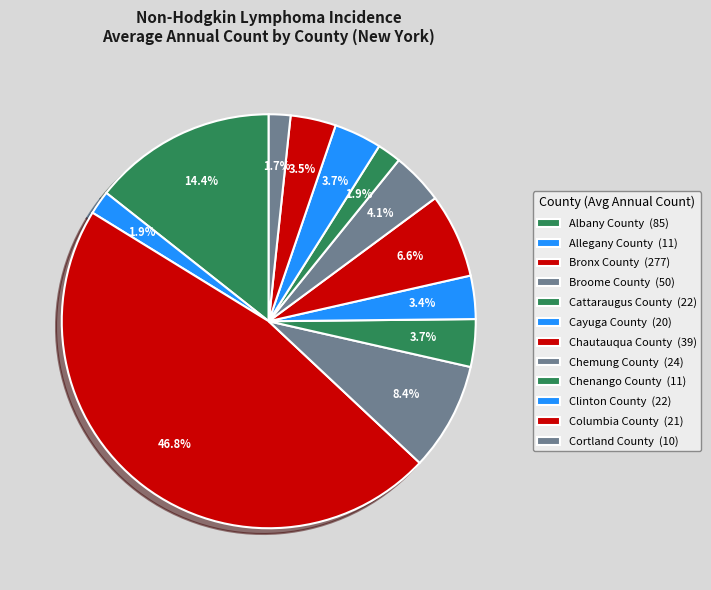

What percentage is the Cortland County slice, to the nearest percent?

2%